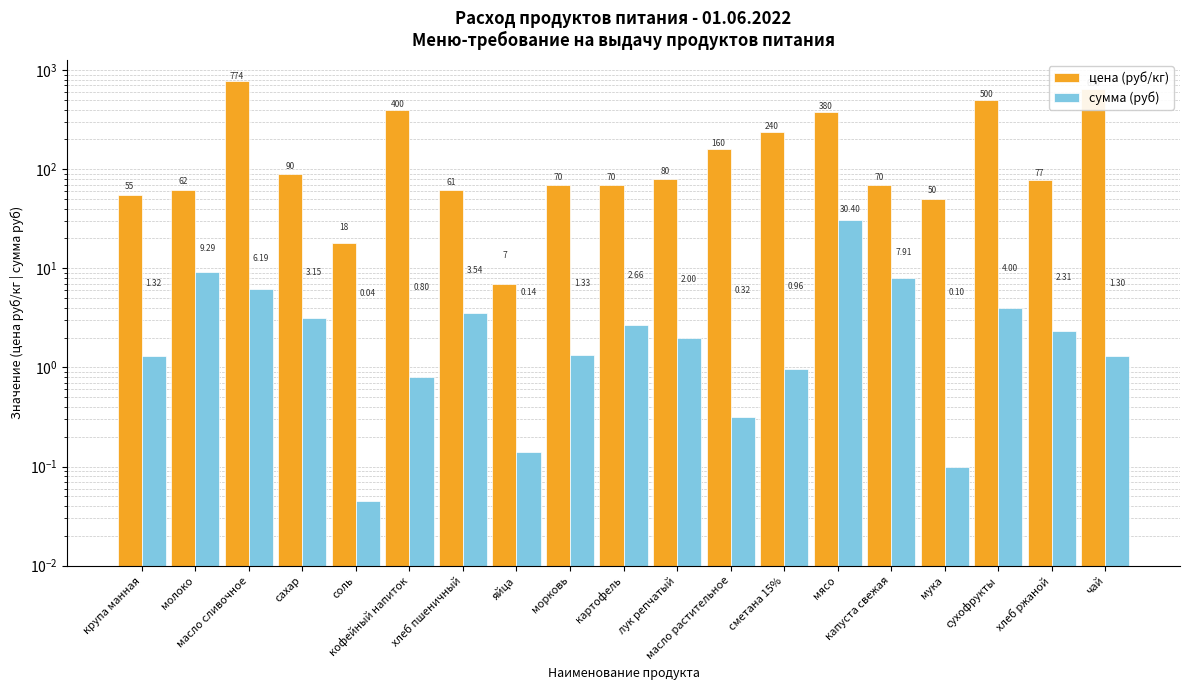

Reading left to right, extract all data points from this chart.

цена (руб/кг): 55.0	61.9	774.3	90.0	18.0	400.0	61.1	7.0	70.0	70.0	80.0	160.0	239.7	380.0	70.0	50.0	500.0	77.1	650.0
сумма (руб): 1.3	9.3	6.2	3.1	0.0	0.8	3.5	0.1	1.3	2.7	2.0	0.3	1.0	30.4	7.9	0.1	4.0	2.3	1.3